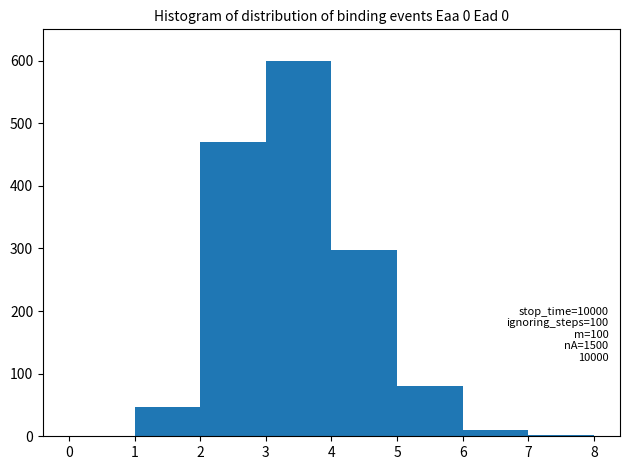

Over which range of the x-axis is the bar tallest?

3 to 4